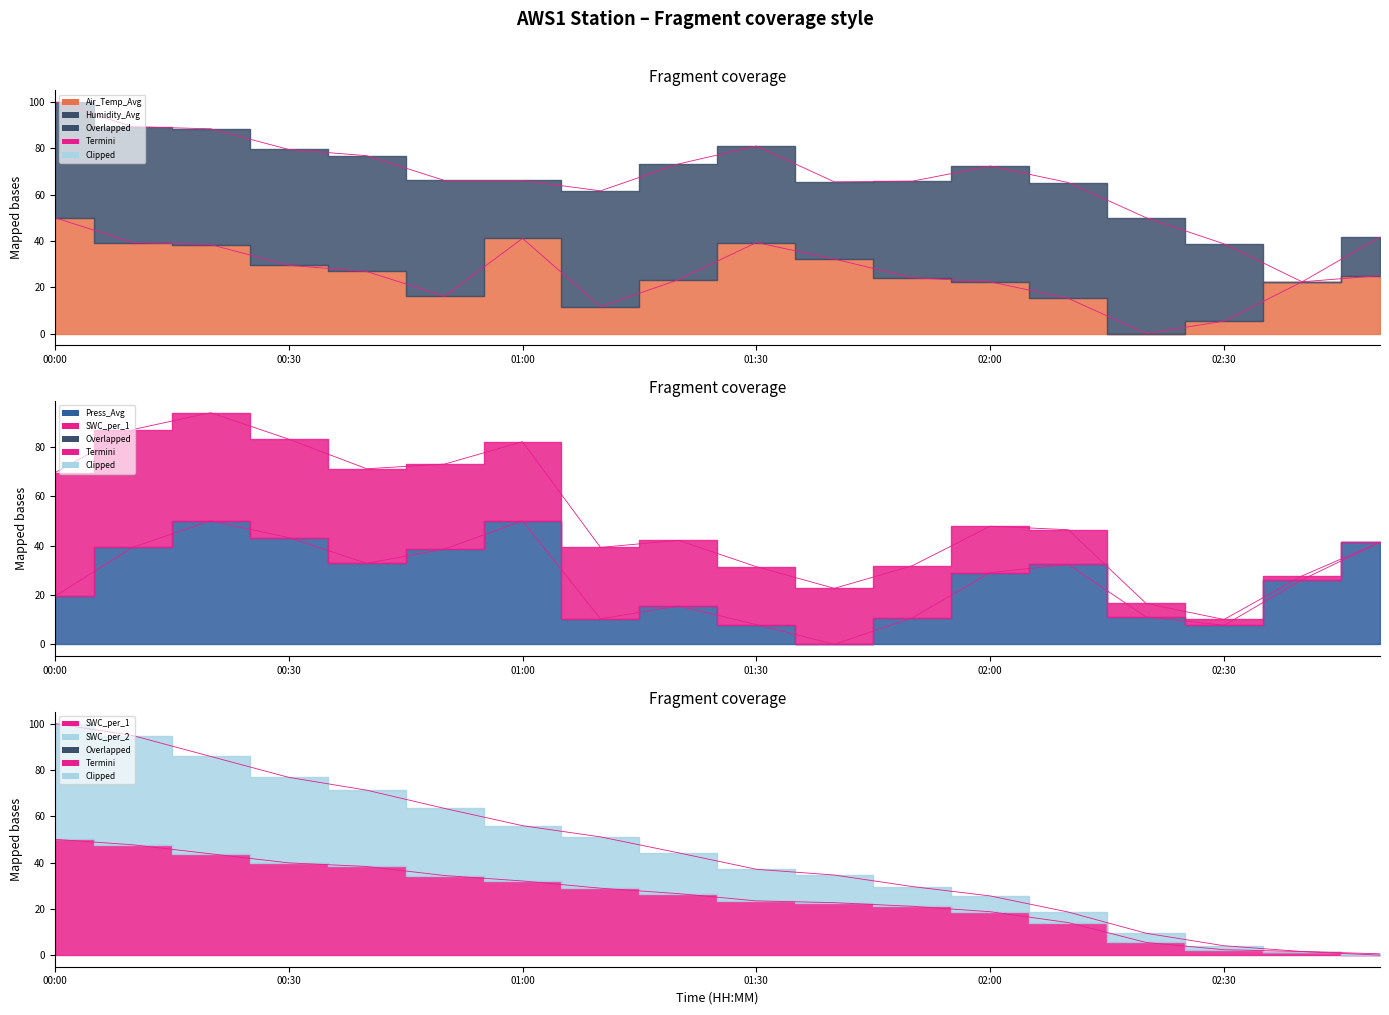

Which category has the lowest value in the Air_Temp_Avg series?

02:20